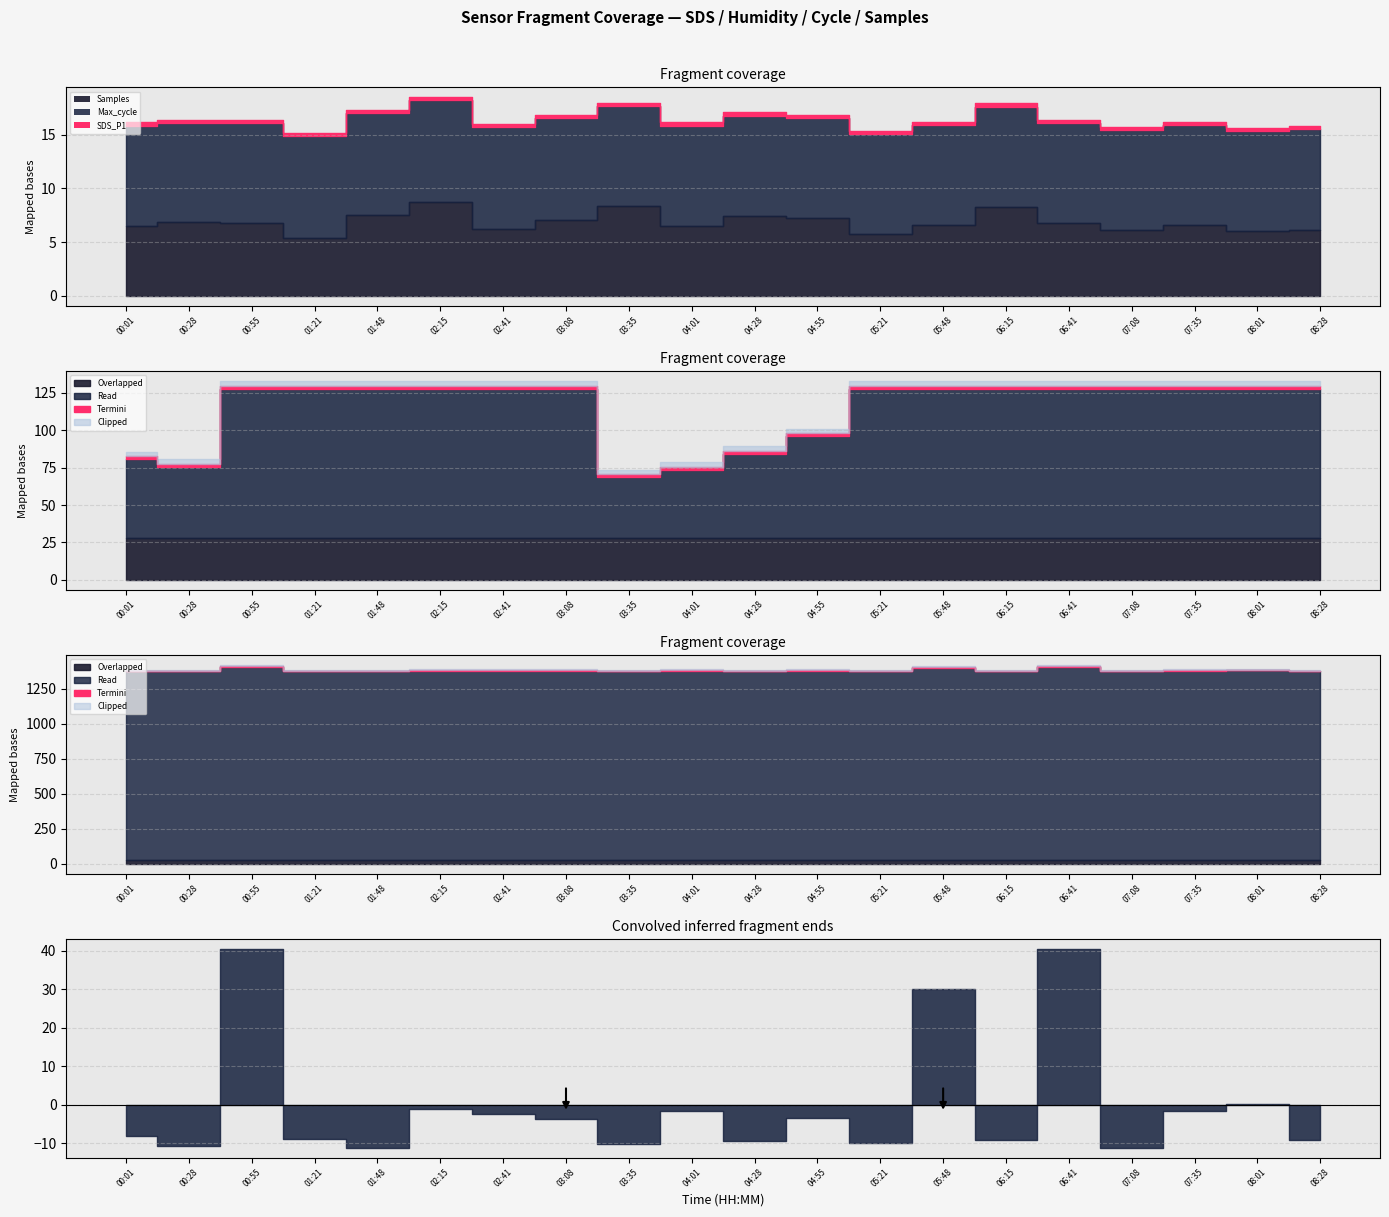

True or false: Temp has more than 0 interior local peaks.

False